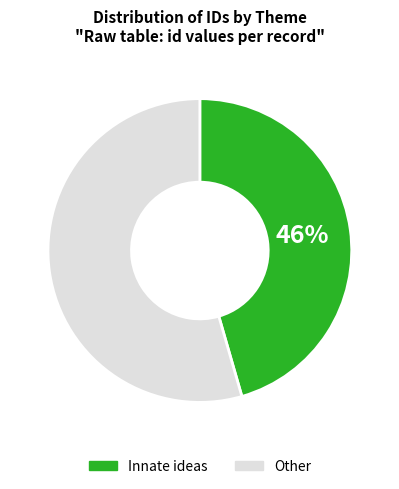

Is there any slice that represents more than half of the pie?

Yes